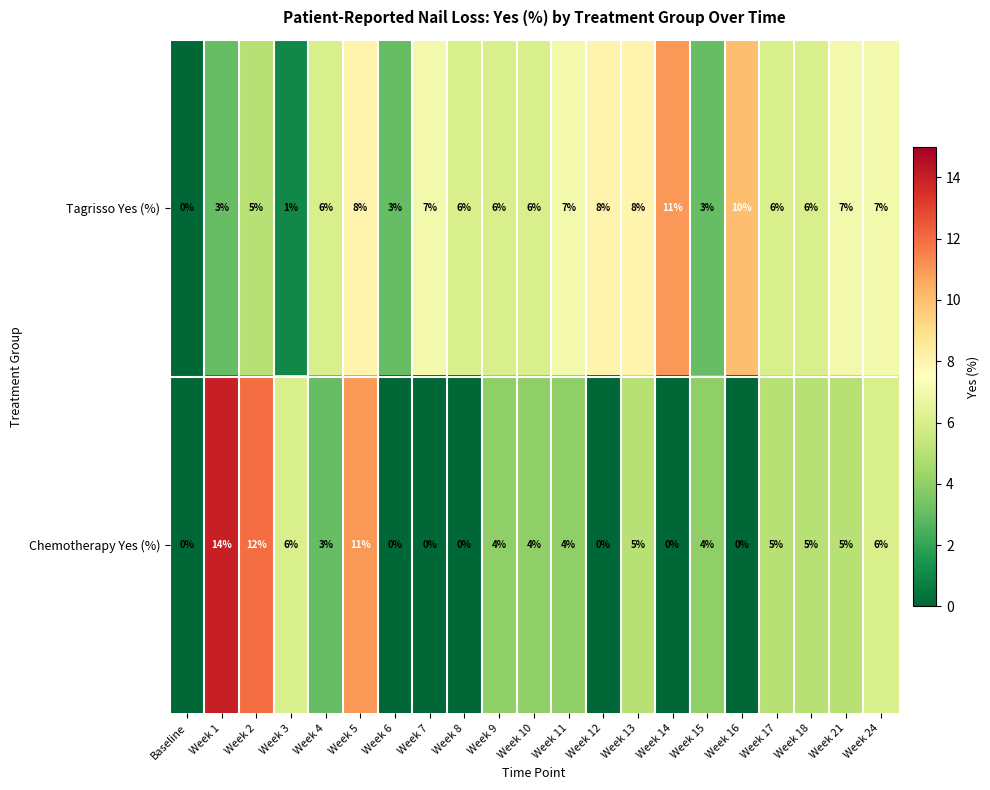

Which series has the largest total across all categories?

Tagrisso Yes (%)